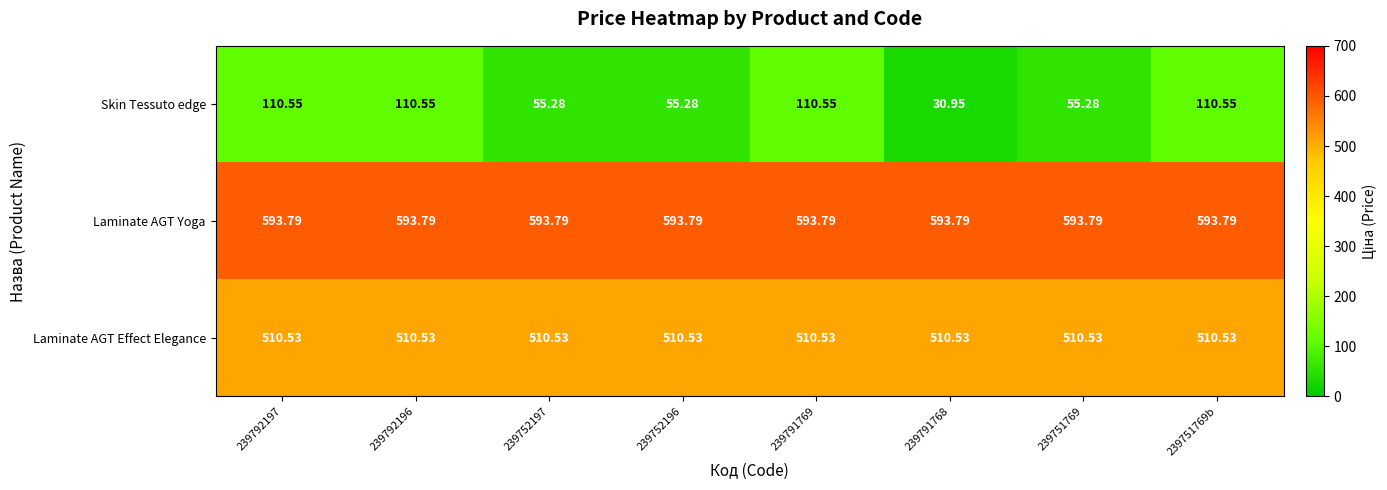

Which series has the largest range (max minus min)?

Skin Tessuto edge